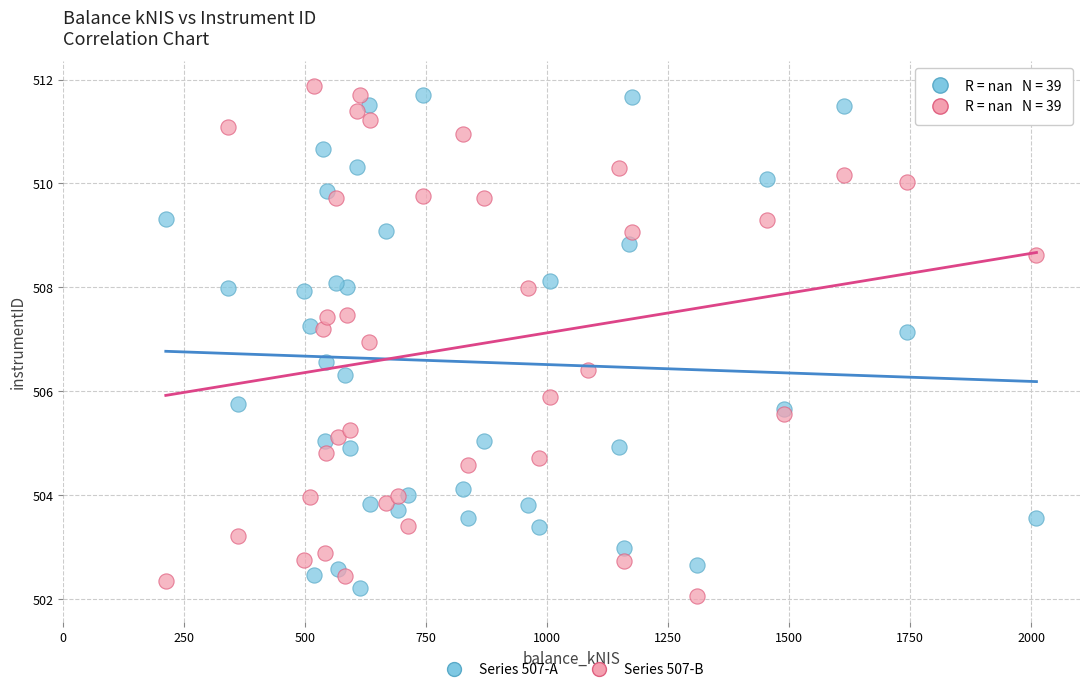

What are all the series names shown in the legend?

Series 507-A, Series 507-B